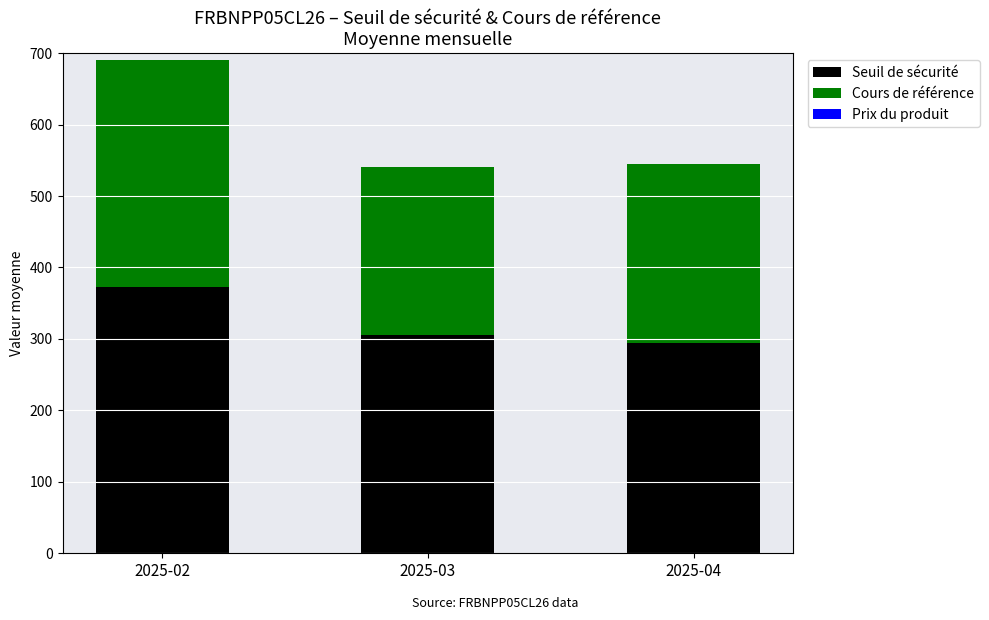

Does the chart contain stacked bars?

Yes